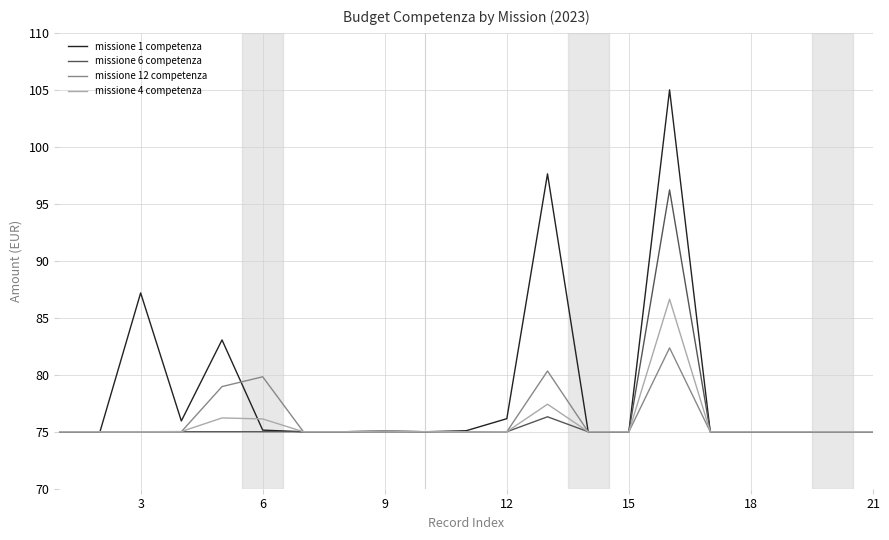

What are all the series names shown in the legend?

missione 1 competenza, missione 6 competenza, missione 12 competenza, missione 4 competenza